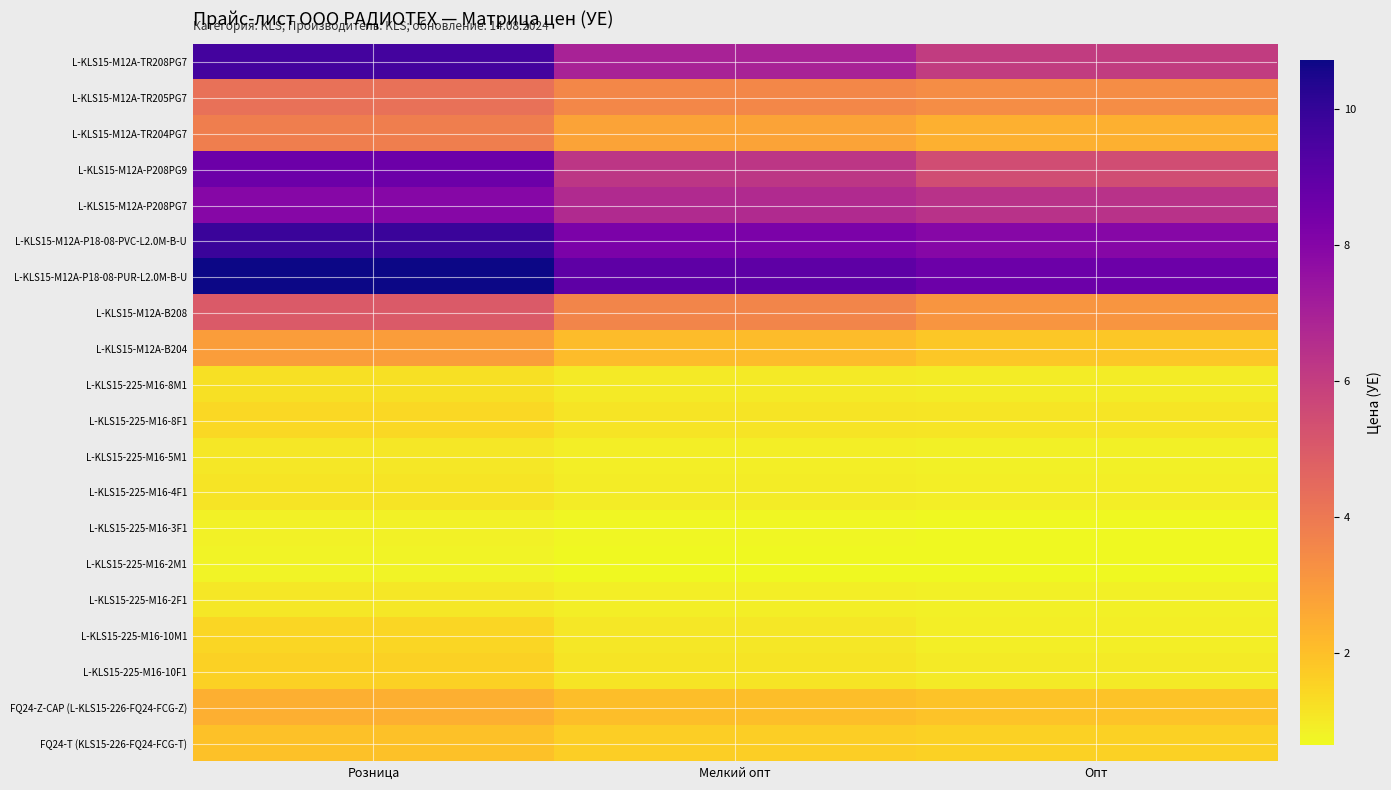

Count the number of data series in this chart.

20